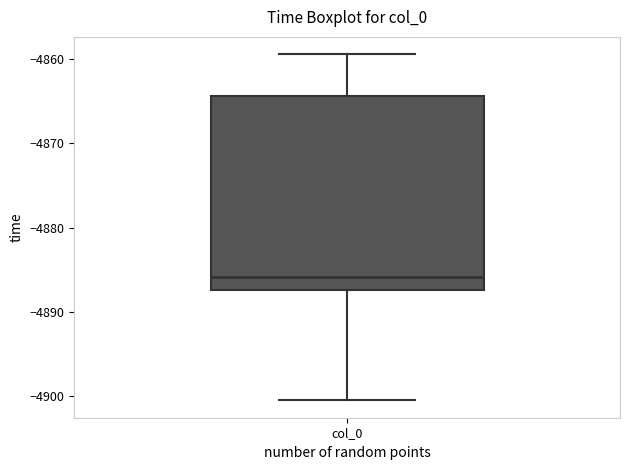

Transcribe this box plot: give where the median line is, the range the box spans, and where the two whiskers end, as read against the y-axis. The values are not printed on the chart, so give them approximately, as read against the axis.

median -4886, box -4887 to -4864, whiskers -4901 to -4859